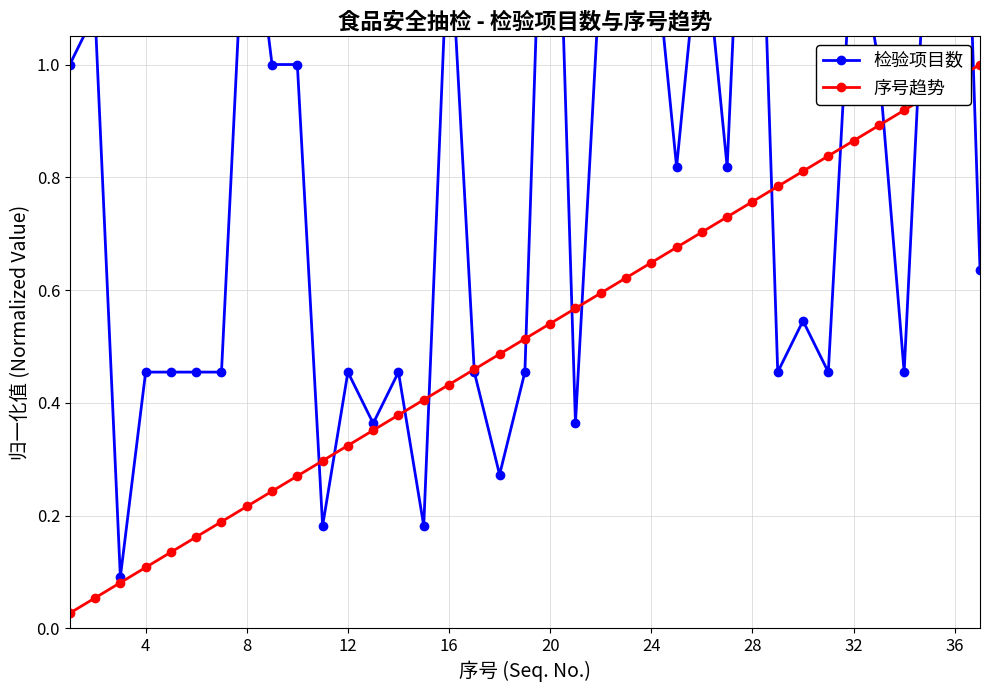

The value of 序号趋势 at 8 is 0.1. True or false?

False